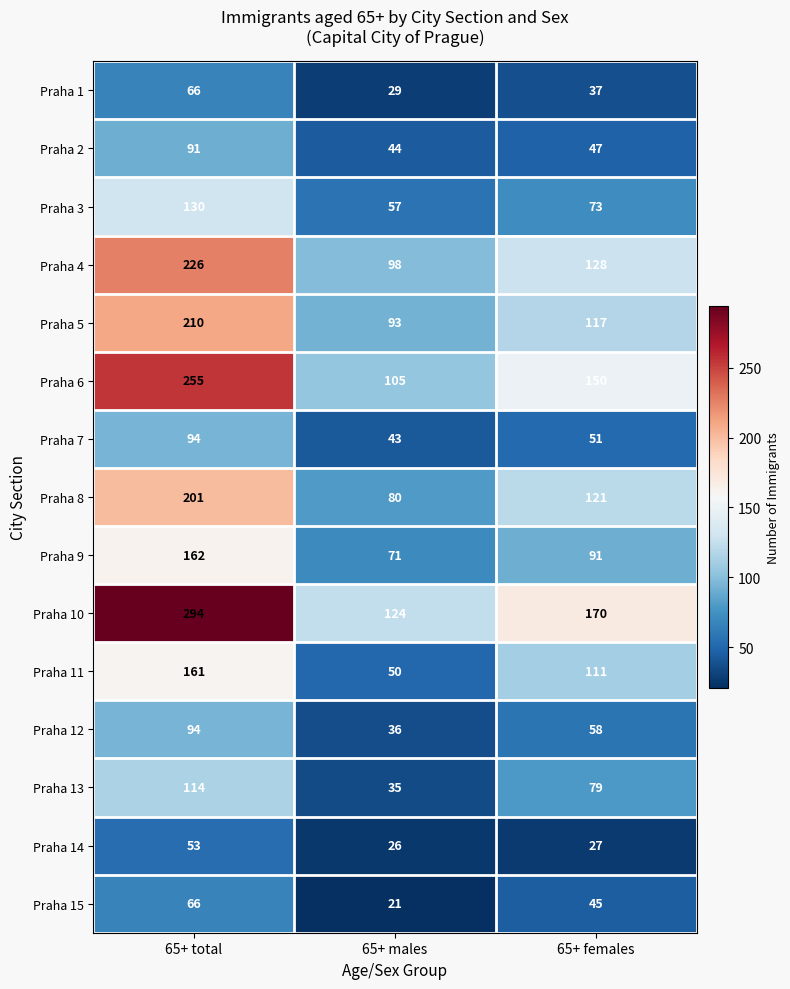

Which series has the largest total across all categories?

Praha 10